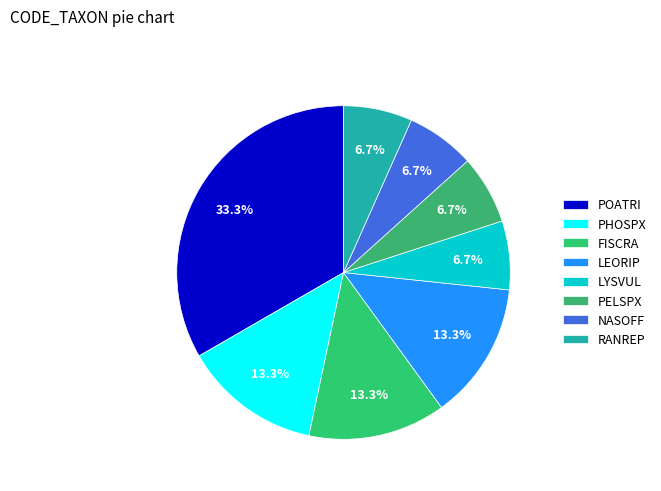

What is the largest slice in the pie chart?

POATRI